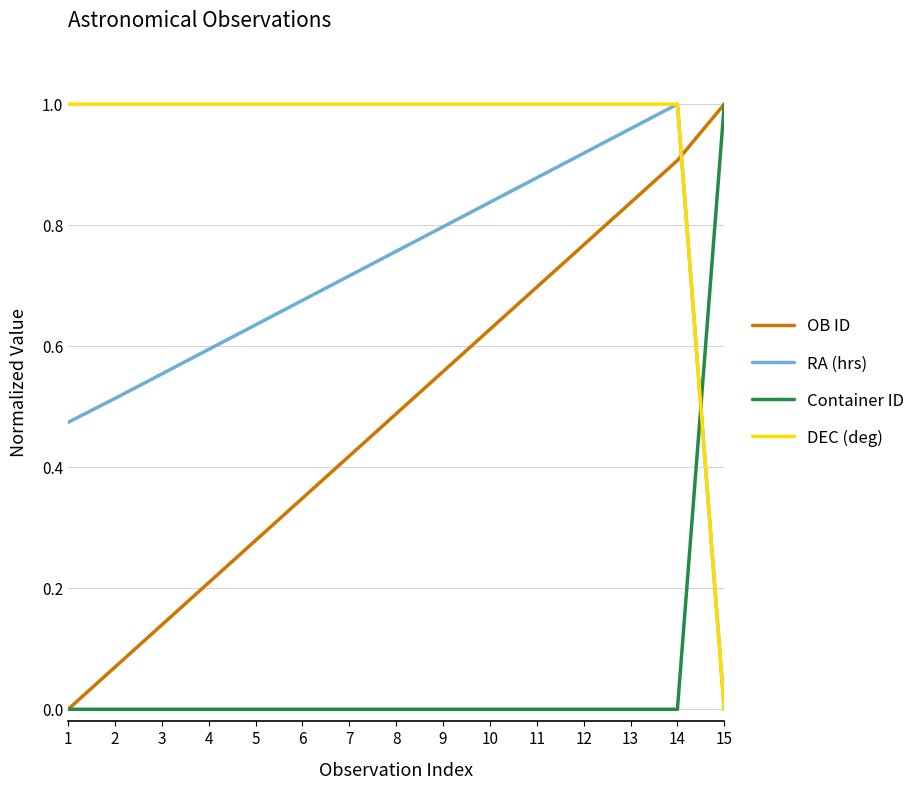

How many intersections are there between Container ID and DEC (deg)?

1